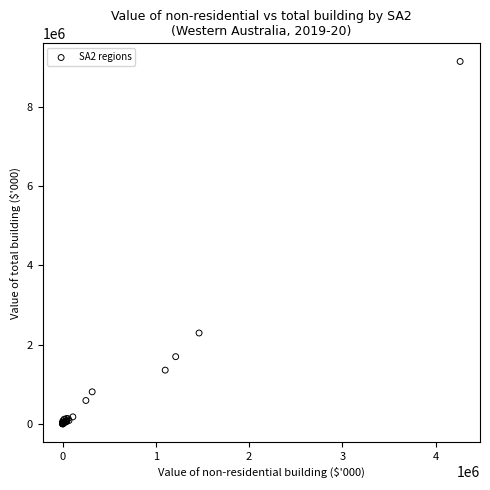

What Y value in the scatter plot is closest to 4571162?

2296584.0